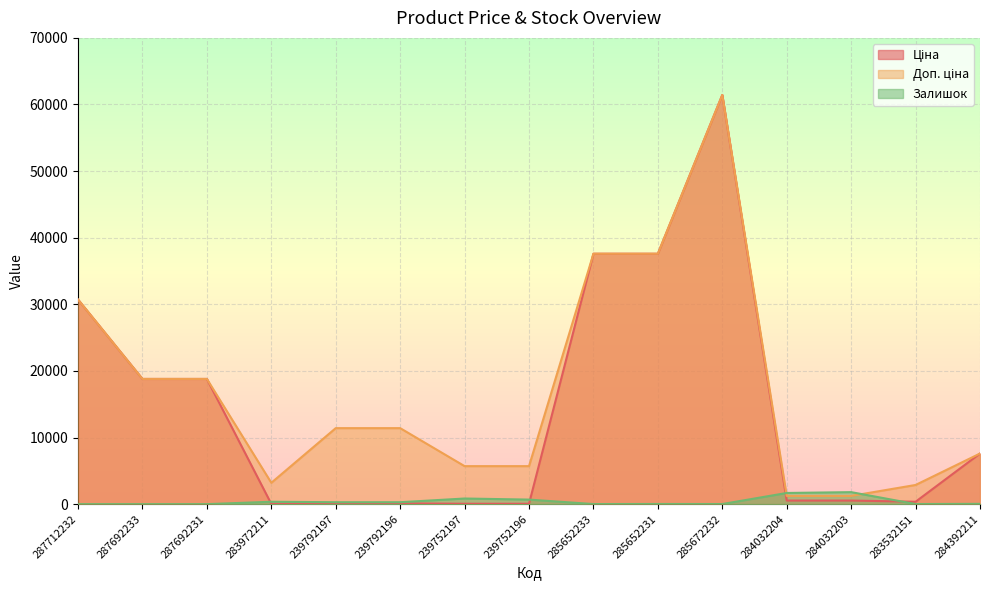

What is the sum of all Доп. ціна values?

255313.4